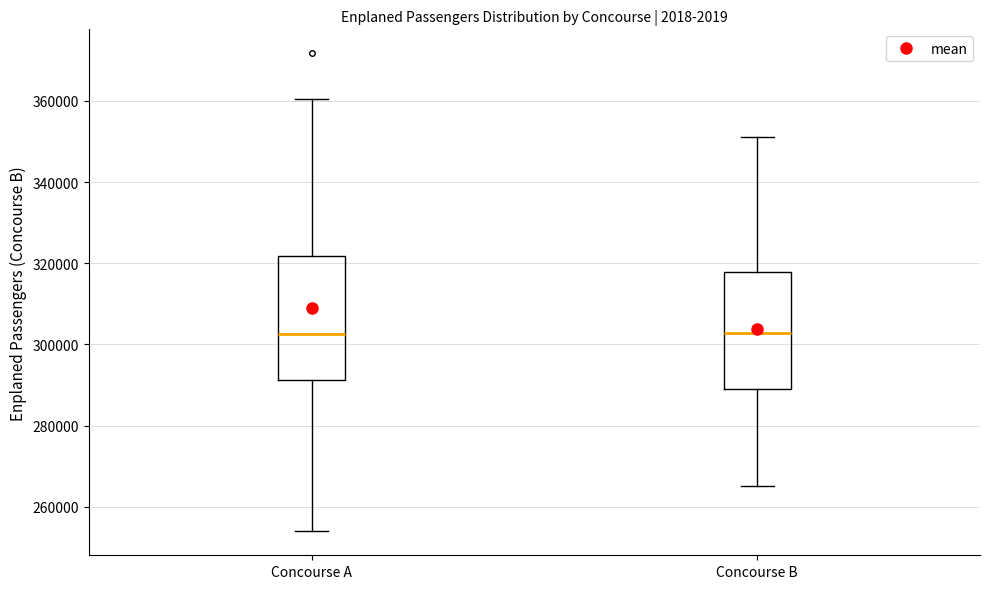

Reading left to right, read every box against the y-axis: the position of its median line, the range the box covers, and the ends of its whiskers. The values are not printed on the chart, so give them approximately, as read against the axis.

Concourse A: median 302000, box 292000 to 322000, whiskers 254000 to 360000
Concourse B: median 302000, box 290000 to 318000, whiskers 266000 to 352000